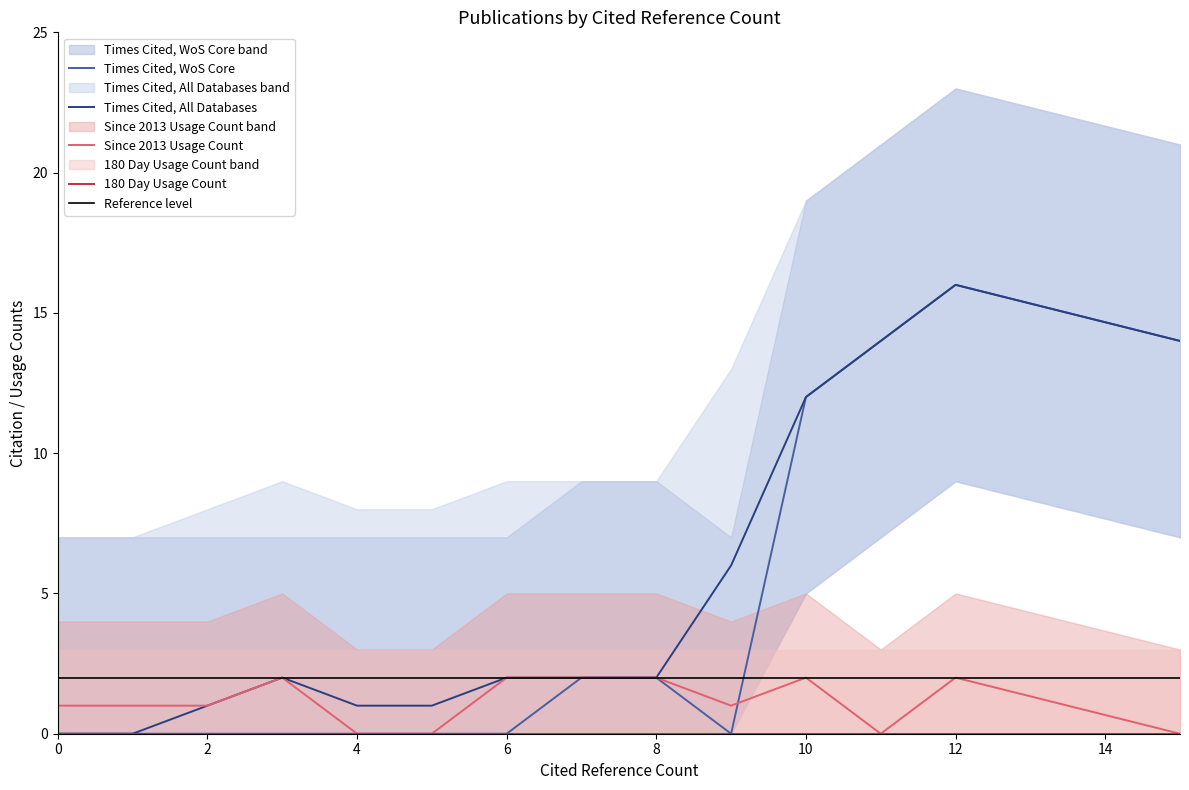

True or false: Times Cited, All Databases has a value of 6 at 9.

True